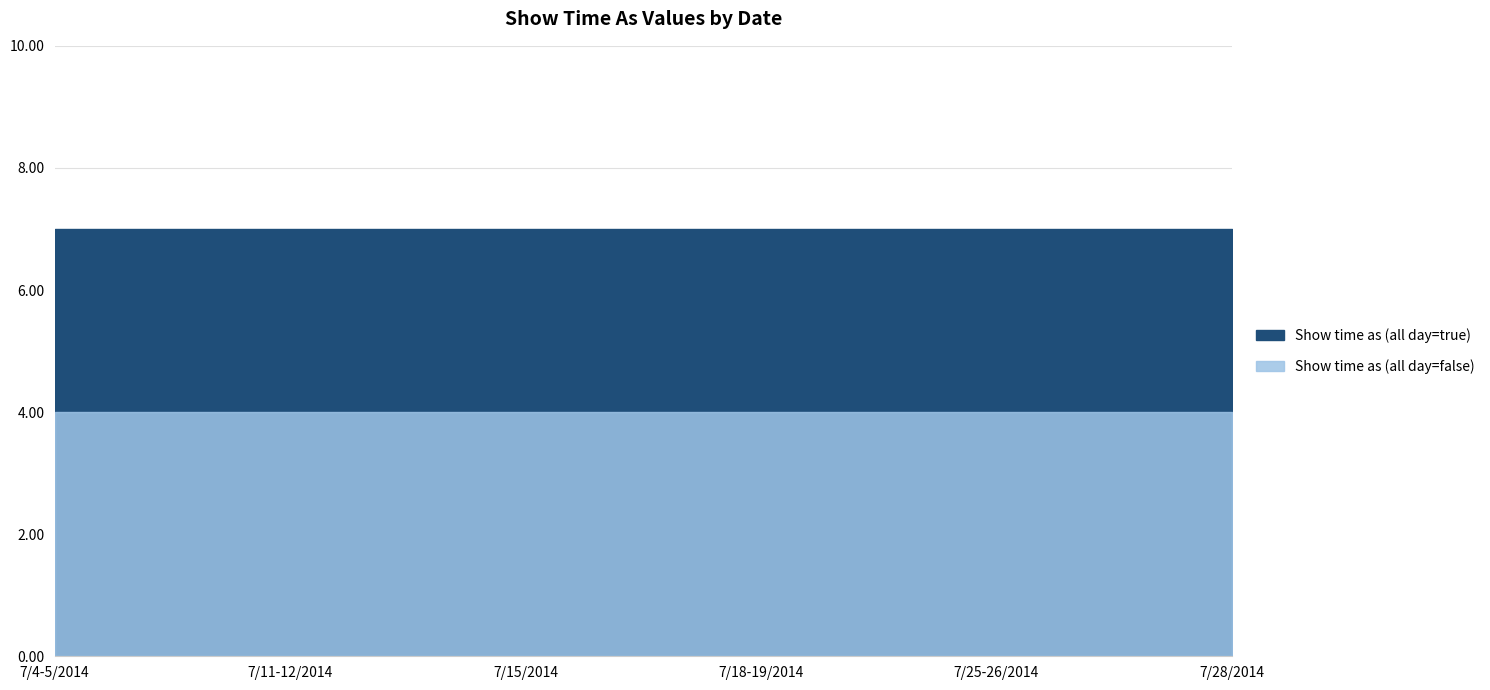

True or false: Show time as (all day=true) and Show time as (all day=false) intersect in this chart.

False